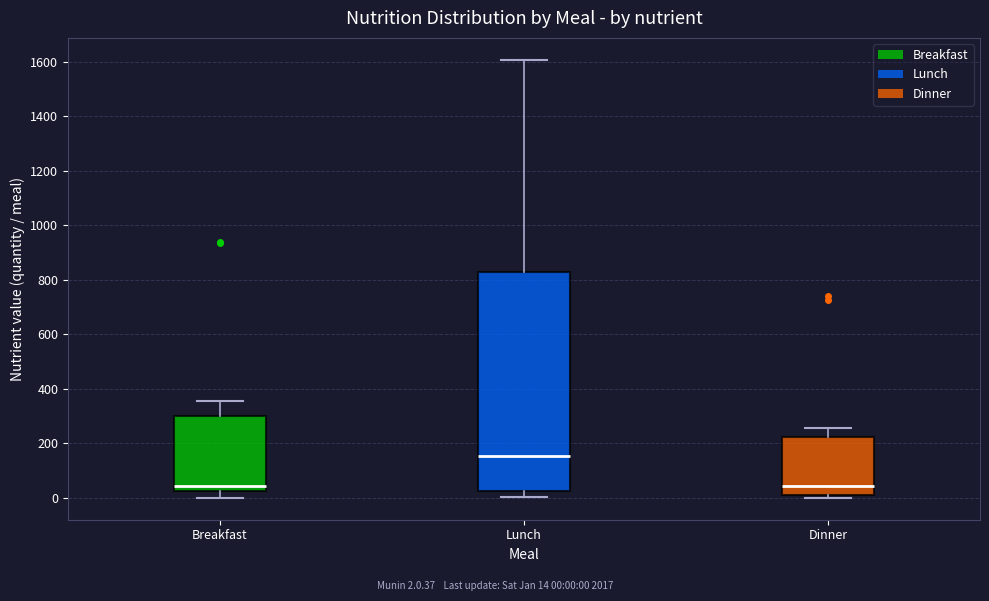

Where is the lower edge of the box for Breakfast on the y-axis? The values are not printed on the chart, so give them approximately, as read against the axis.

20